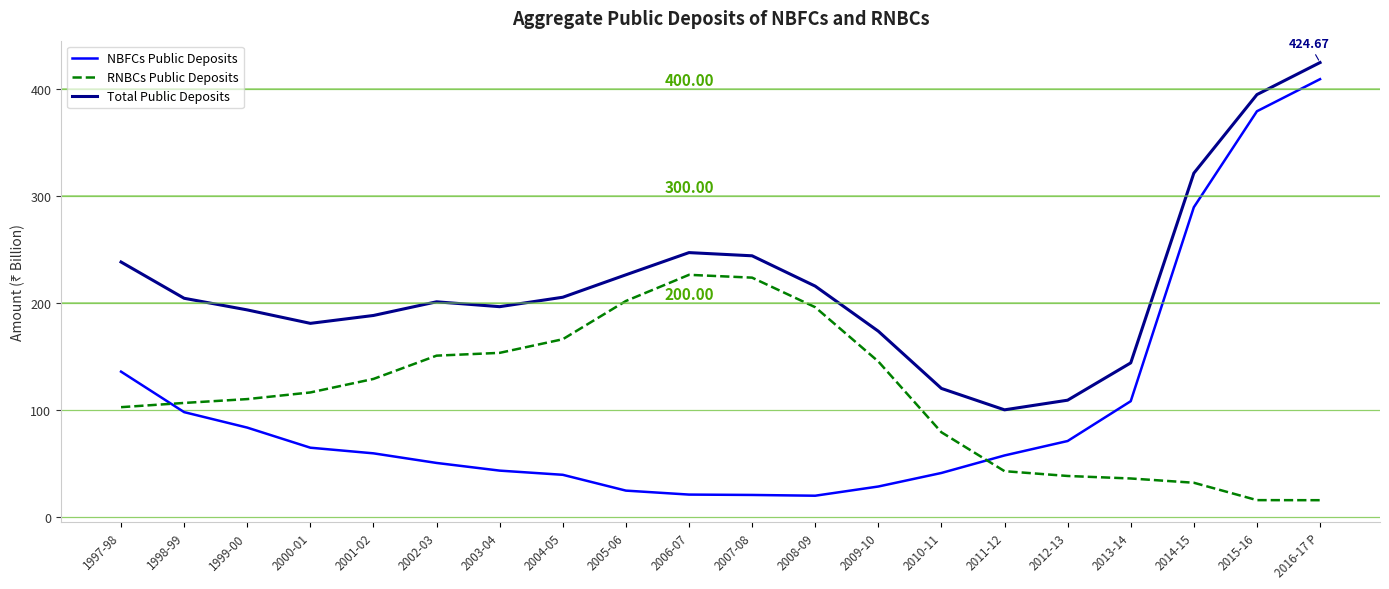

What is the difference between the maximum and minimum values in the NBFCs Public Deposits series?

389.4